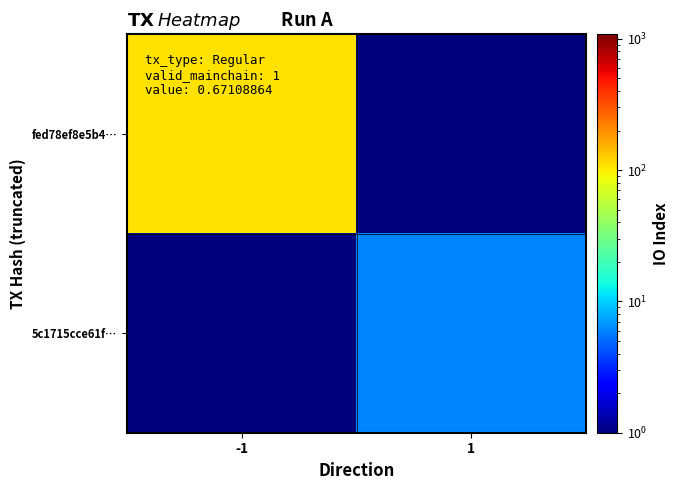

Count the number of categories in the chart.

2